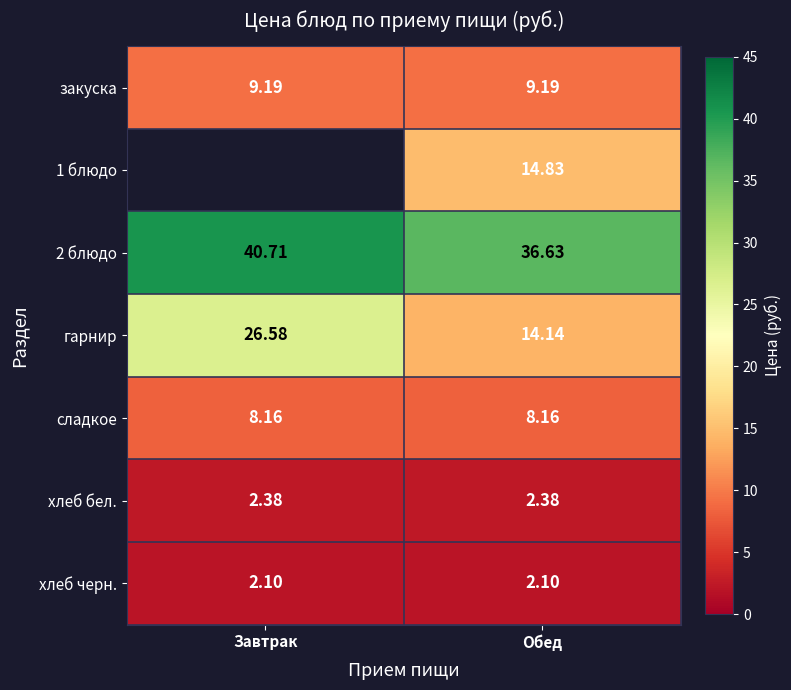

At which label does гарнир reach its minimum?

Обед